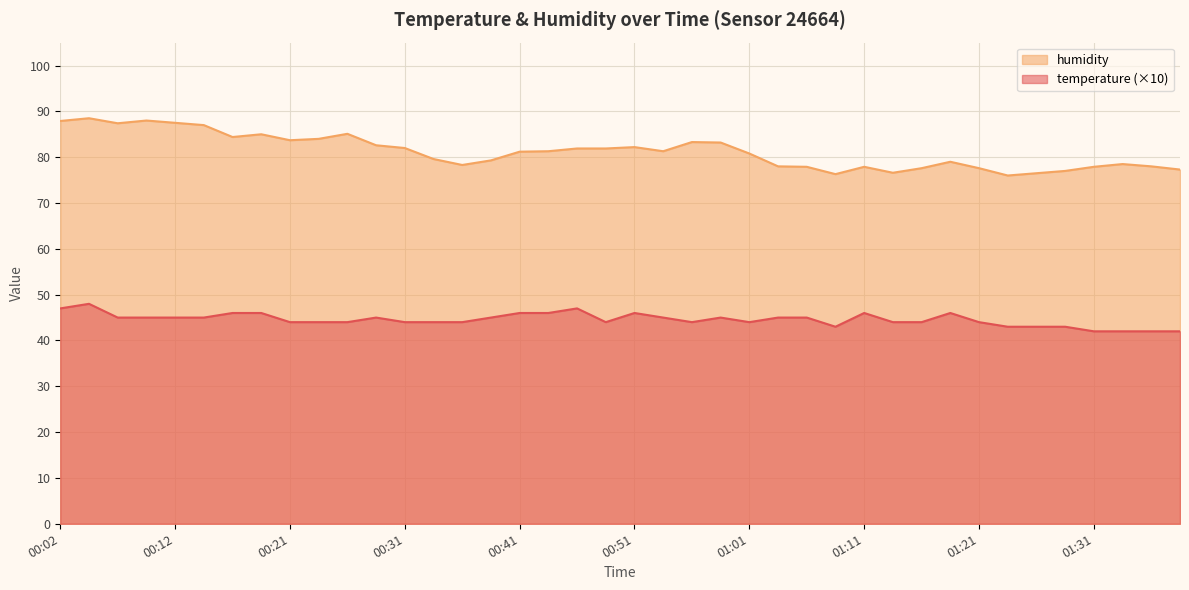

Reading right to left, list all the values displayed in this chart.

temperature: 01:39=42.0	01:36=42.0	01:34=42.0	01:31=42.0	01:29=43.0	01:26=43.0	01:24=43.0	01:21=44.0	01:18=46.0	01:16=44.0	01:13=44.0	01:11=46.0	01:08=43.0	01:06=45.0	01:03=45.0	01:01=44.0	00:58=45.0	00:56=44.0	00:53=45.0	00:51=46.0	00:48=44.0	00:46=47.0	00:43=46.0	00:41=46.0	00:39=45.0	00:36=44.0	00:34=44.0	00:31=44.0	00:29=45.0	00:26=44.0	00:24=44.0	00:21=44.0	00:19=46.0	00:17=46.0	00:14=45.0	00:12=45.0	00:09=45.0	00:07=45.0	00:04=48.0	00:02=47.0
humidity: 01:39=77.3	01:36=78.0	01:34=78.5	01:31=77.9	01:29=77.0	01:26=76.5	01:24=76.0	01:21=77.6	01:18=79.0	01:16=77.6	01:13=76.6	01:11=77.9	01:08=76.3	01:06=77.9	01:03=78.0	01:01=80.8	00:58=83.2	00:56=83.3	00:53=81.3	00:51=82.2	00:48=81.9	00:46=81.9	00:43=81.3	00:41=81.2	00:39=79.3	00:36=78.3	00:34=79.6	00:31=82.0	00:29=82.6	00:26=85.1	00:24=84.0	00:21=83.7	00:19=85.0	00:17=84.4	00:14=87.0	00:12=87.5	00:09=88.0	00:07=87.4	00:04=88.5	00:02=87.9